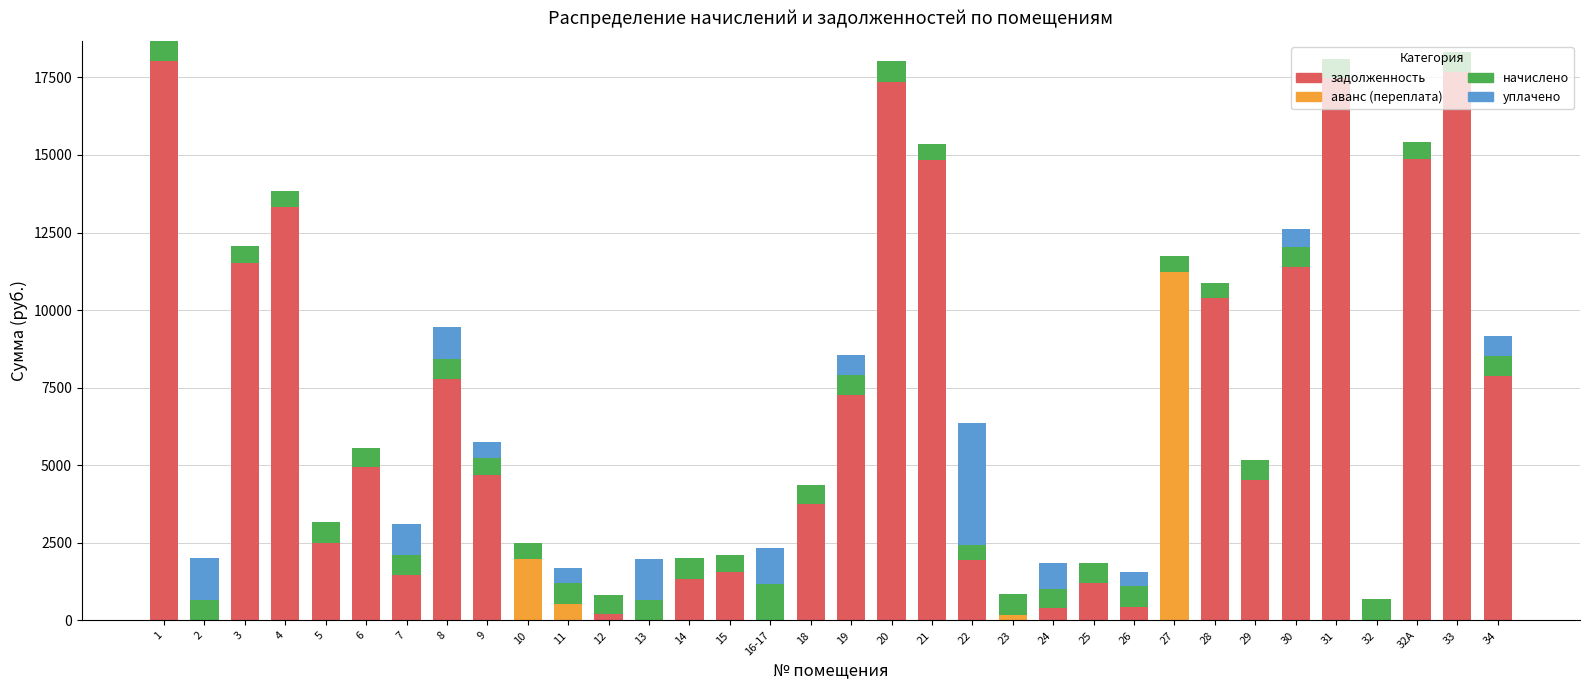

The value of задолженность at 6 is 4951.2. True or false?

True